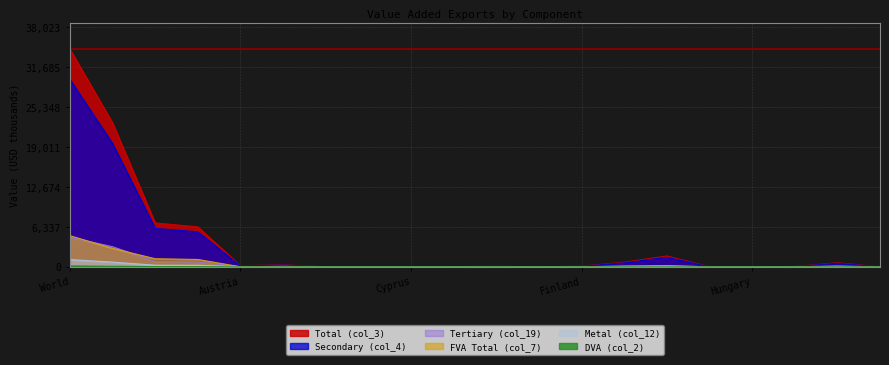

True or false: Secondary (col_4) and Total (col_3) cross at least once.

False